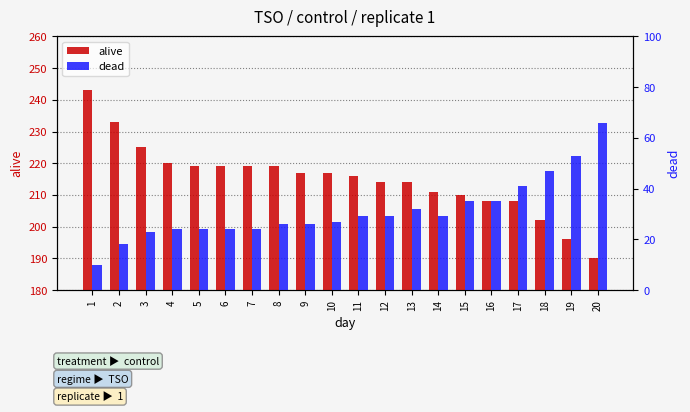

Count the number of data series in this chart.

2